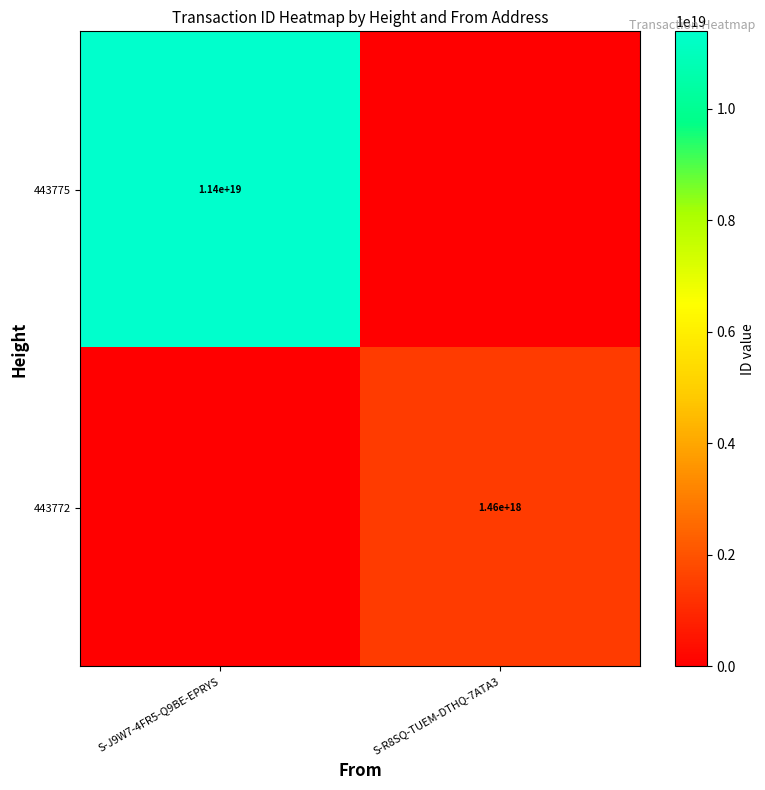

The 443775 series shows 11400000000000000000 at S-J9W7-4FR5-Q9BE-EPRYS. True or false?

True